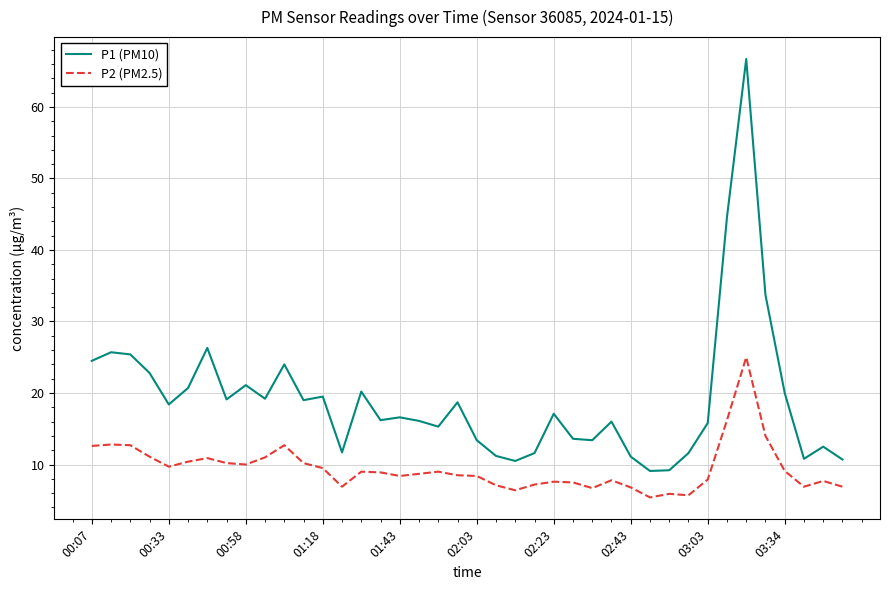

What are all the series names shown in the legend?

P1 (PM10), P2 (PM2.5)